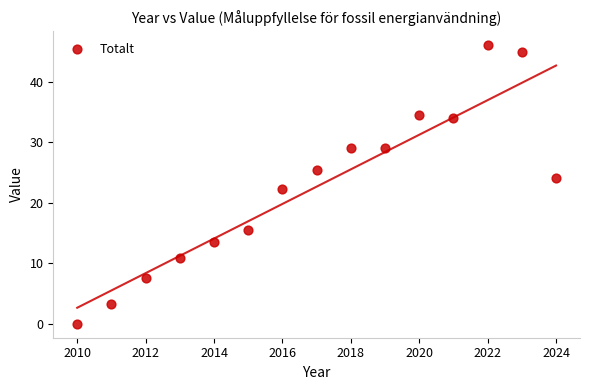

What is the range of X values (max minus min)?

14.0